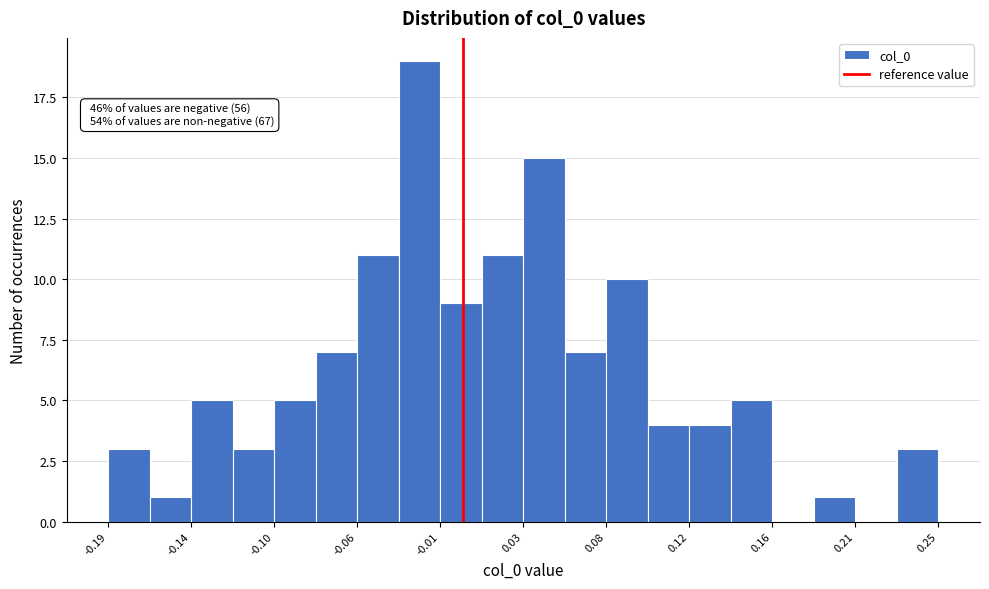

Over which range of the x-axis is the bar tallest?

-0.035 to -0.010